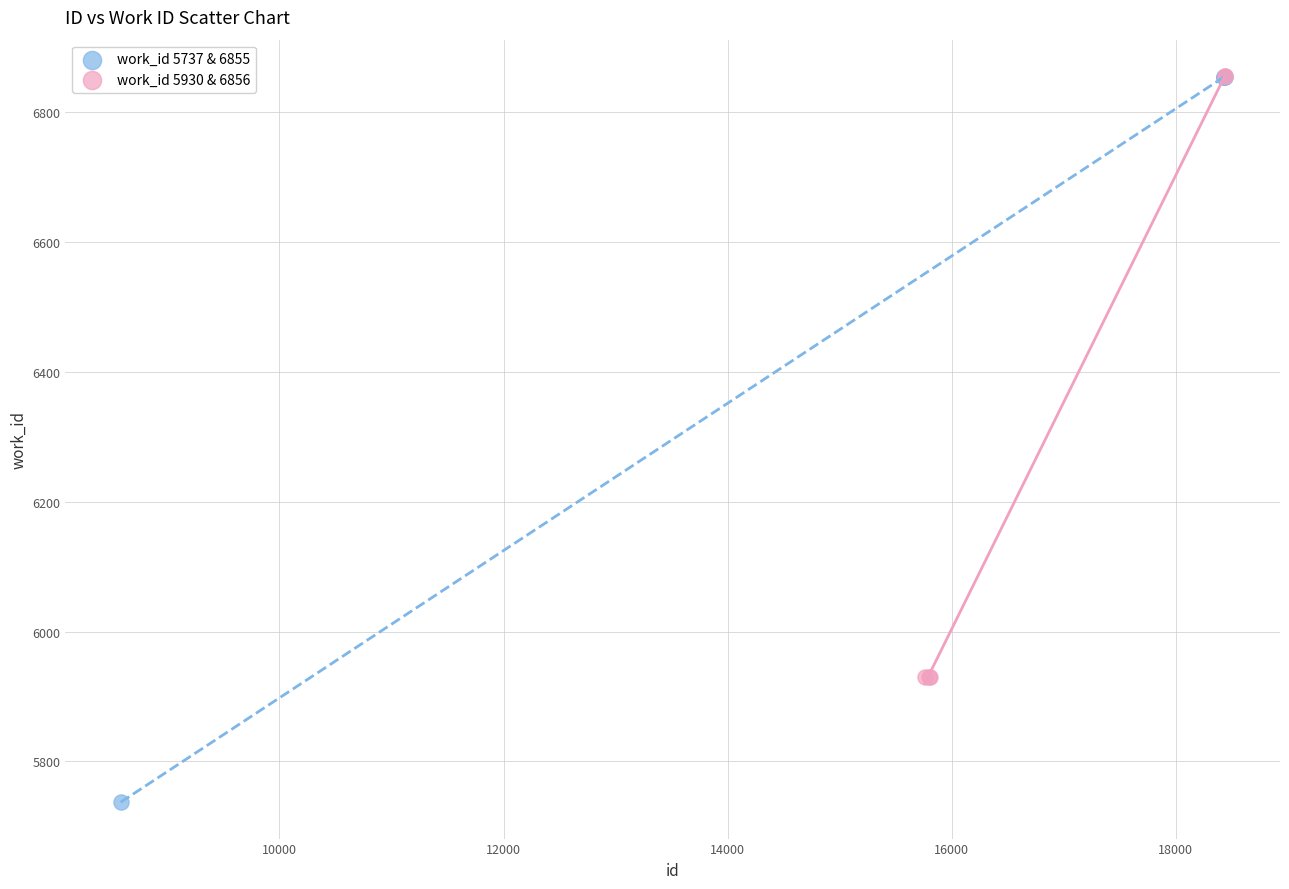

Which series reaches the minimum Y coordinate?

work_id 5737 & 6855